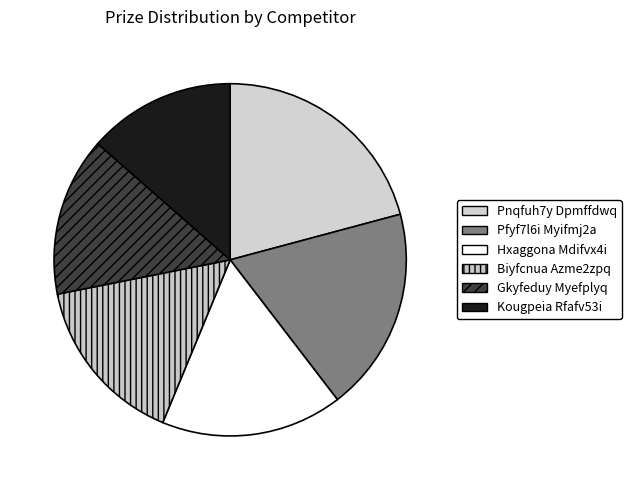

Count the number of slices in the pie.

6